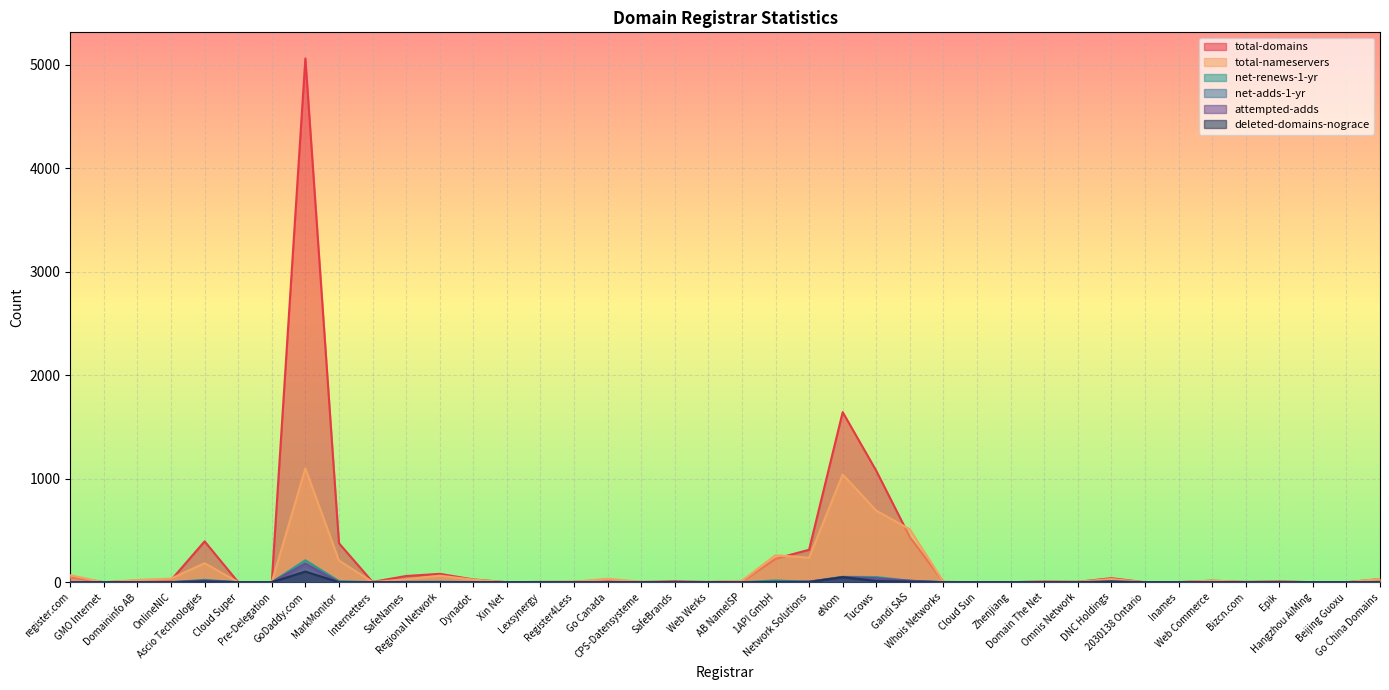

Which series has the largest total across all categories?

total-domains